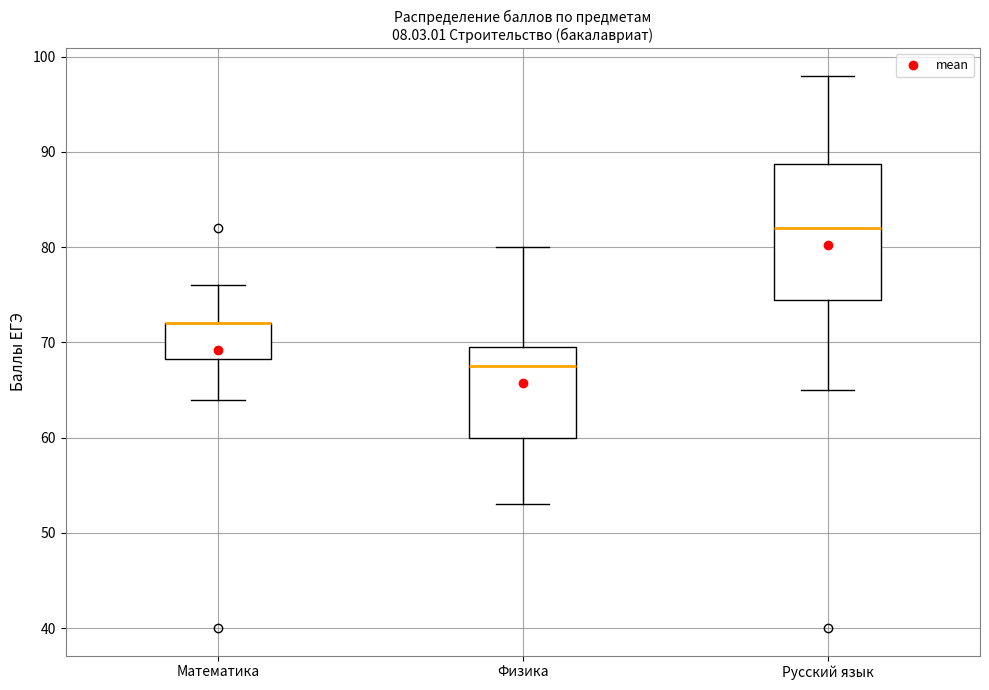

Where is the upper edge of the box for Физика on the y-axis? The values are not printed on the chart, so give them approximately, as read against the axis.

70